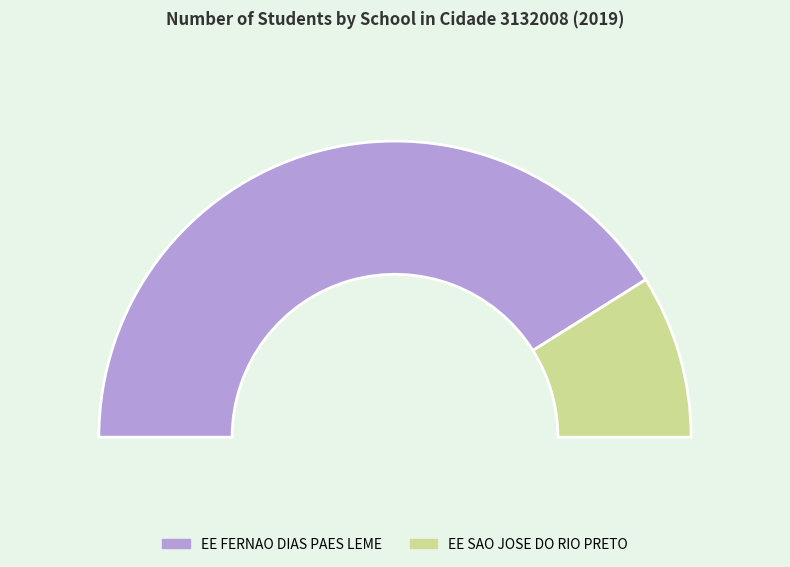

Combined, do EE SAO JOSE DO RIO PRETO and EE FERNAO DIAS PAES LEME account for over 50%?

Yes